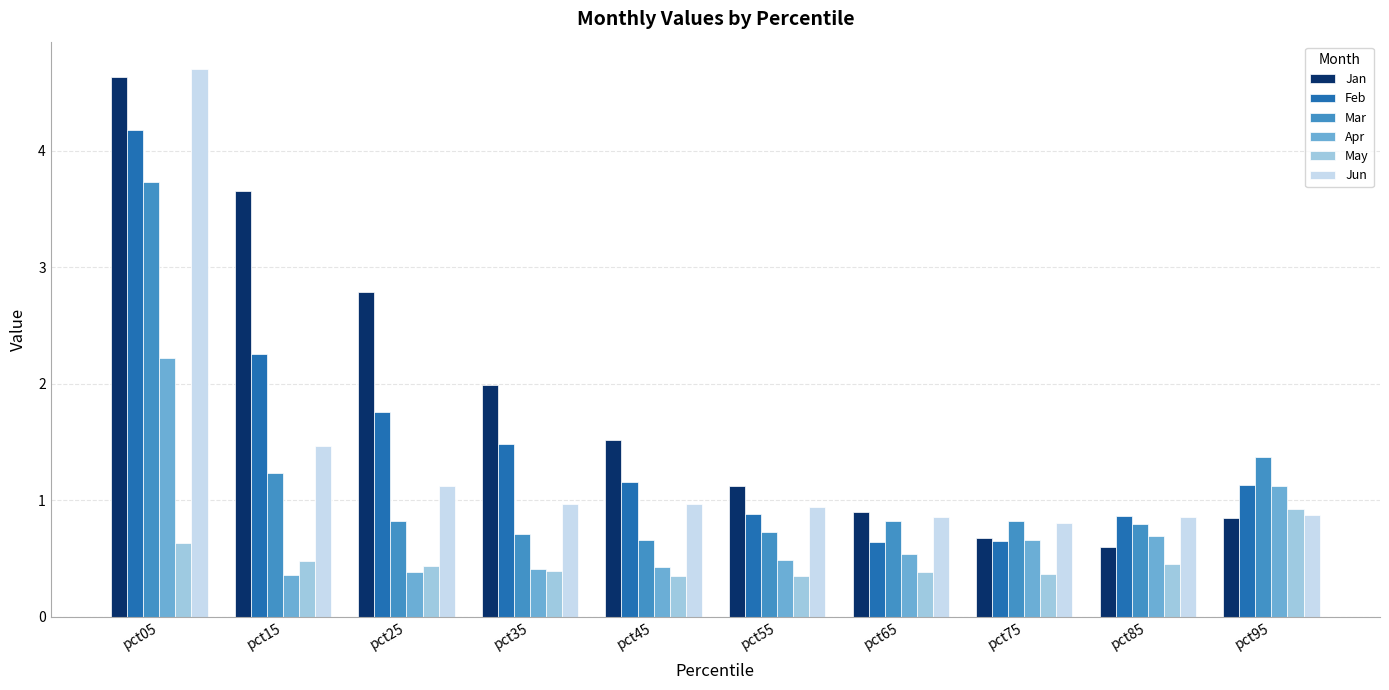

Which category has the lowest value in the Jan series?

pct85